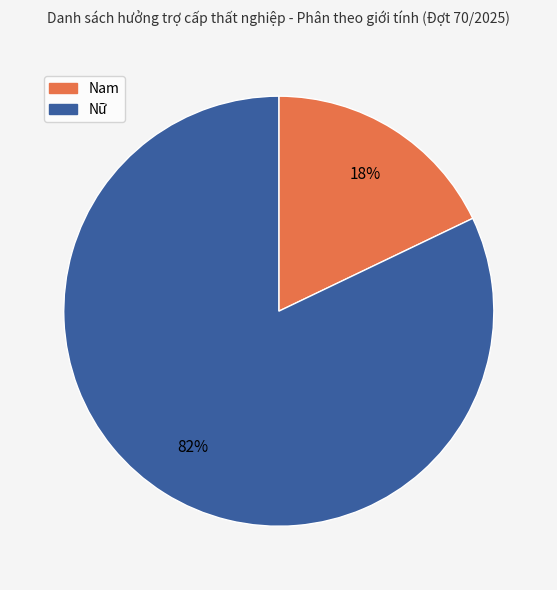

What is the majority slice?

Nữ